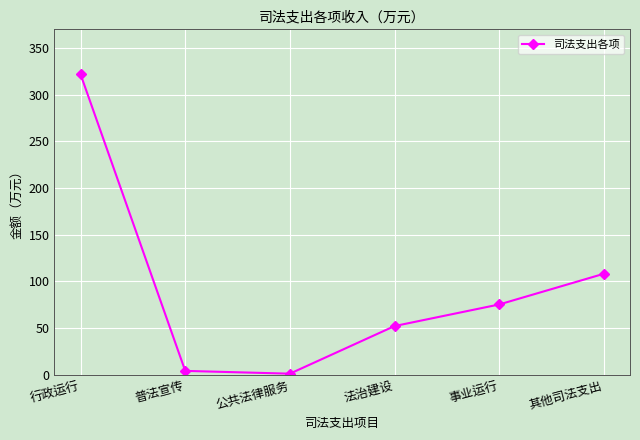

How many interior local valleys (lower than both neighbors) does the data have?

1